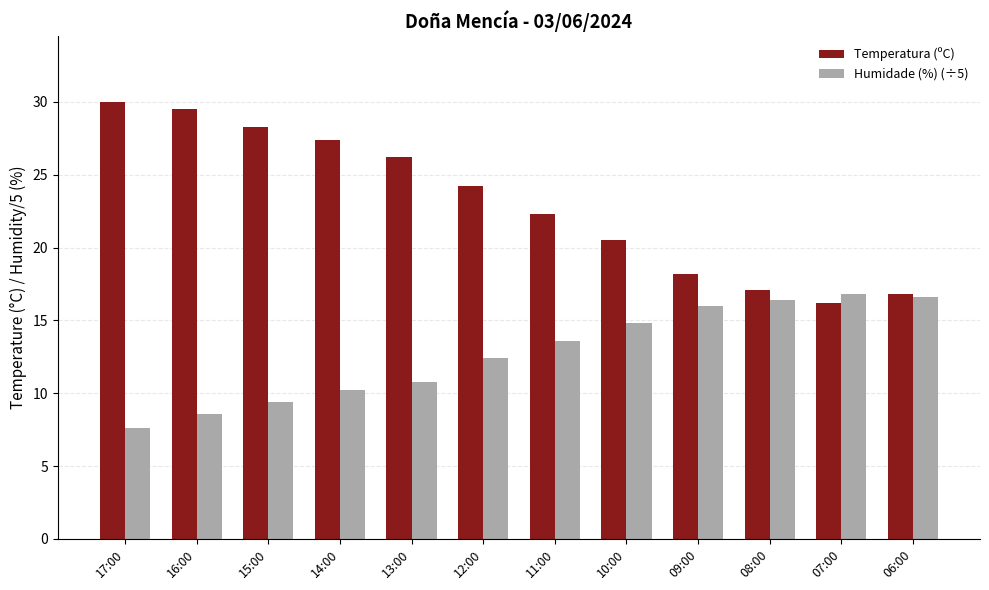

What is the difference between the Humidade (%) (÷5) values at 15:00 and 16:00?

0.8